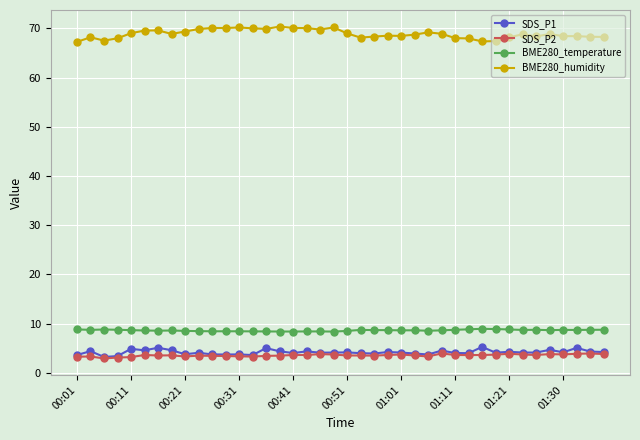

What is the maximum value for SDS_P2?

3.9